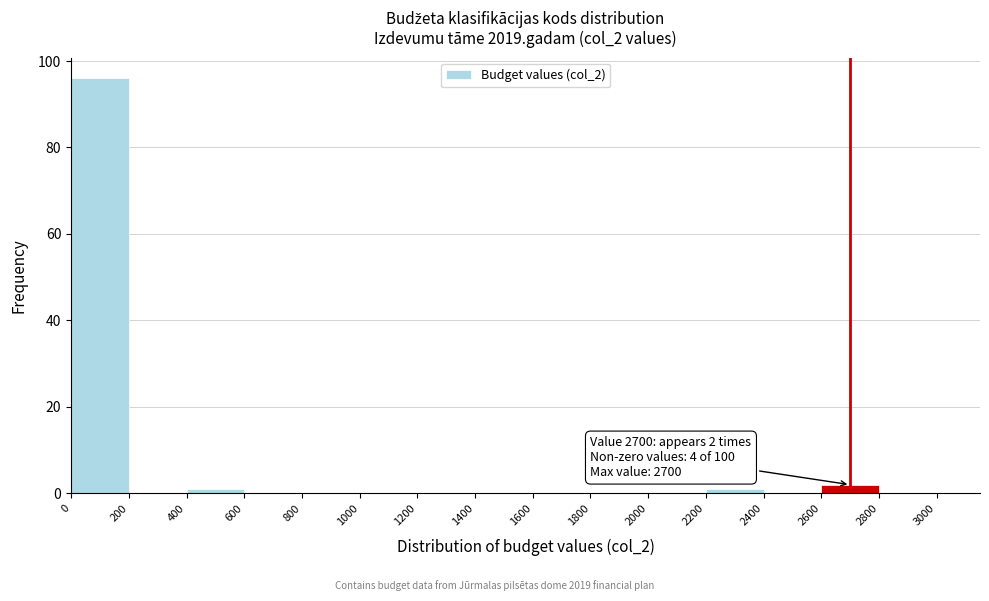

Over which range of the x-axis is the bar tallest?

0 to 200